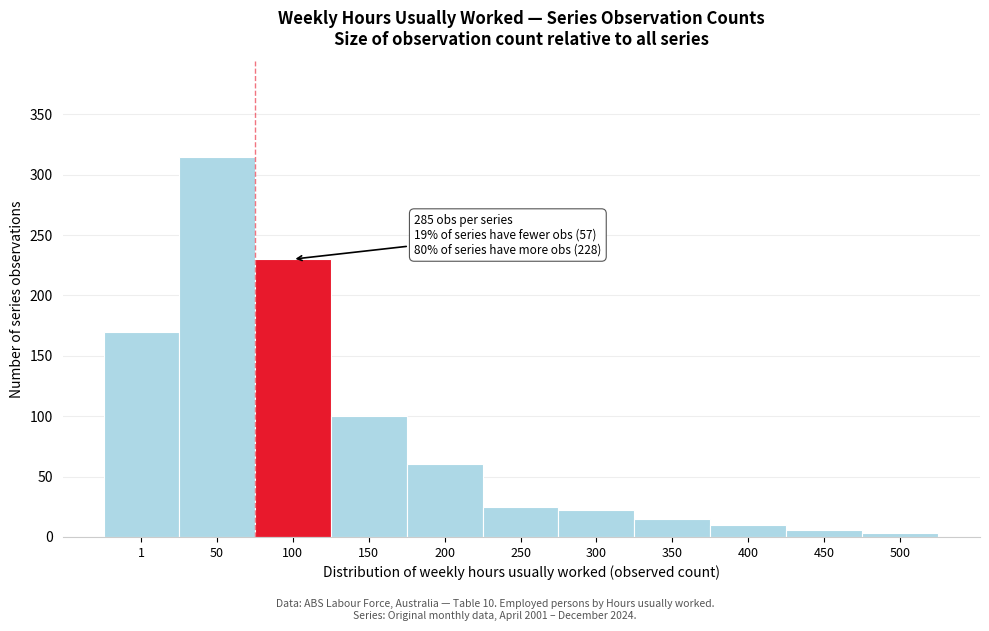

Reading left to right, transcribe all the data shown in this chart.

170	315	230	100	60	25	22	15	10	6	3